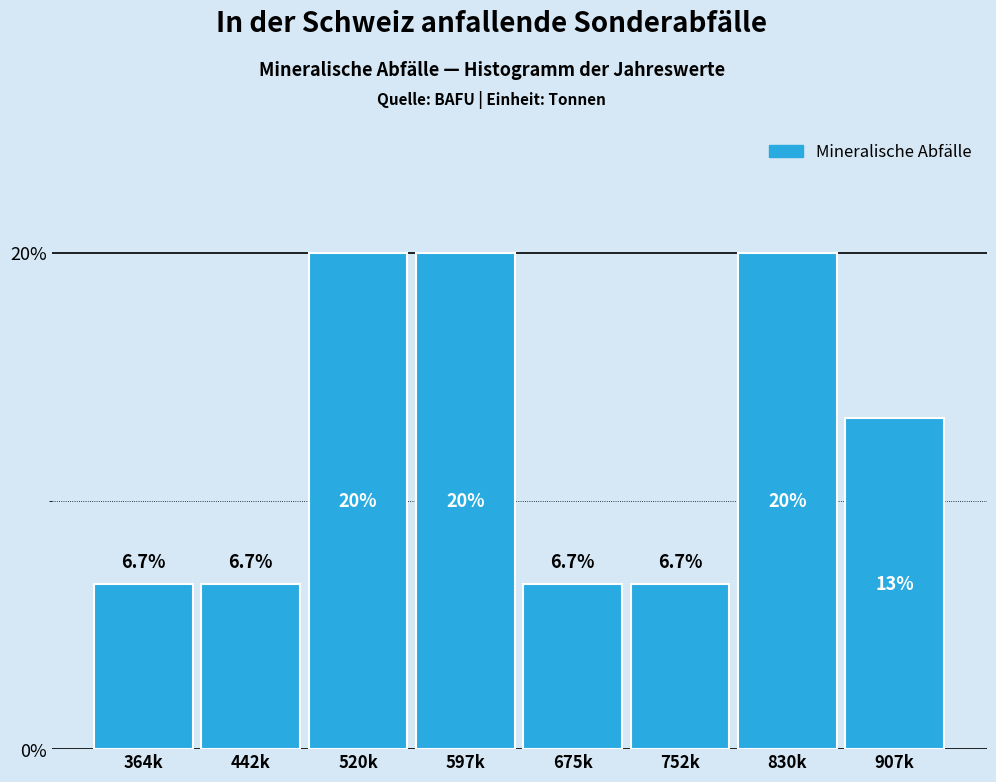

Reading left to right, list all the values displayed in this chart.

6.7	6.7	20.0	20.0	6.7	6.7	20.0	13.3